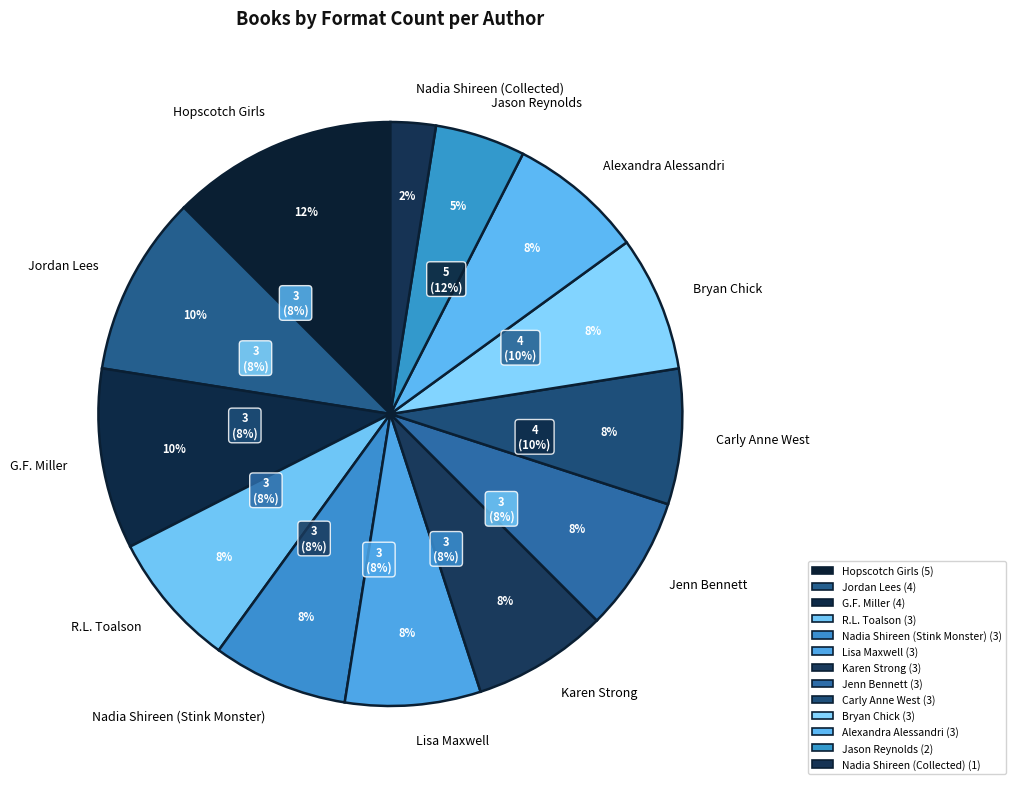

Rank the categories by value from highest to lowest.

Hopscotch Girls, G.F. Miller, Jordan Lees, Lisa Maxwell, Karen Strong, Jenn Bennett, Carly Anne West, Alexandra Alessandri, Nadia Shireen (Stink Monster), R.L. Toalson, Bryan Chick, Jason Reynolds, Nadia Shireen (Collected)